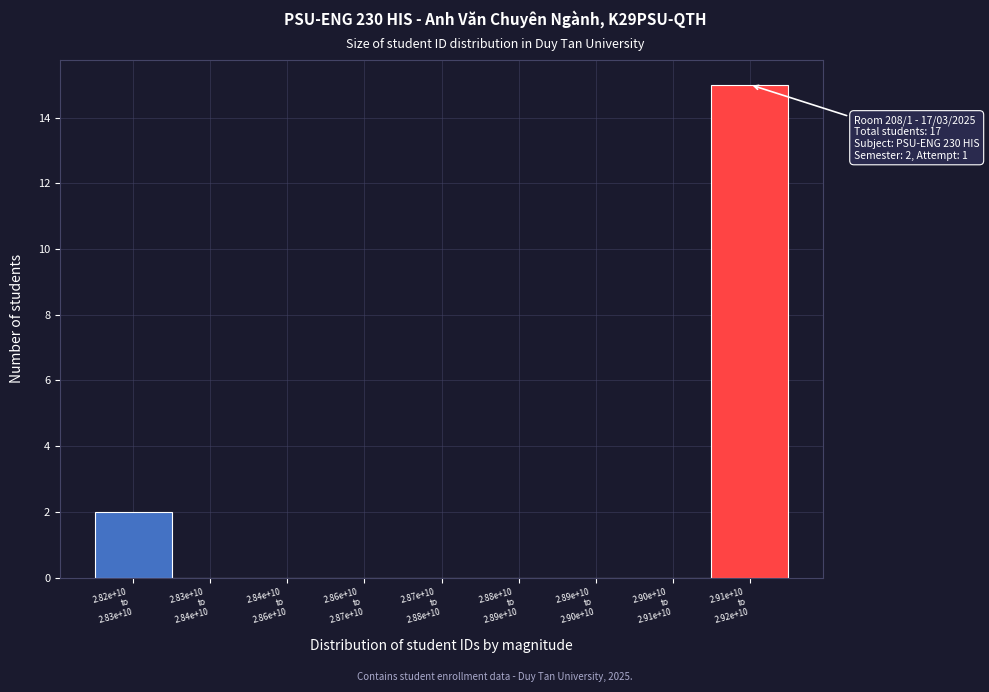

What is the sum of all values?

17